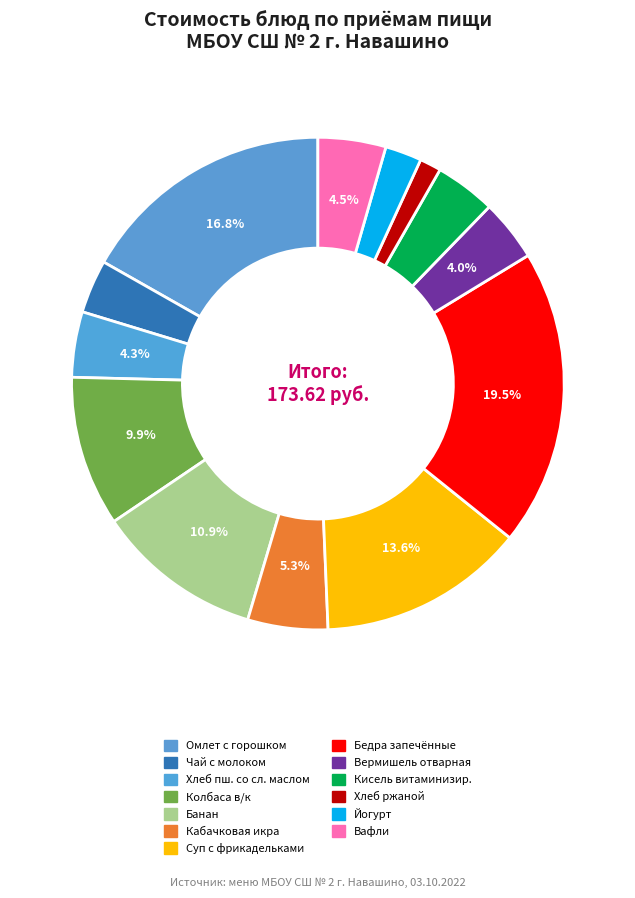

How much of the chart is everything except Хлеб ржаной?

98.6%